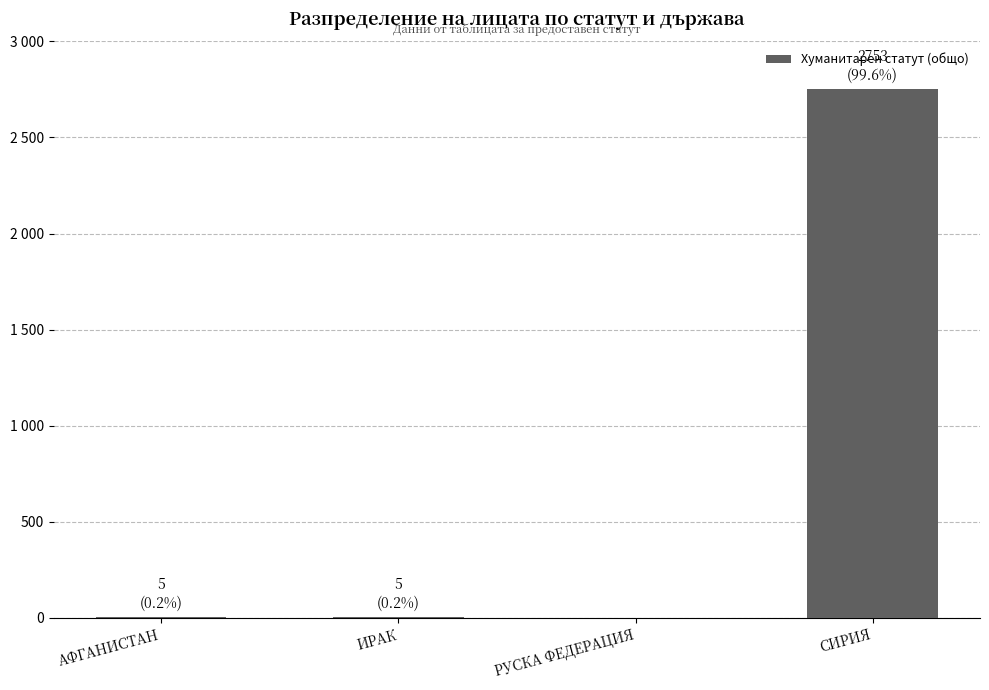

At which category does the chart reach its minimum across all series?

РУСКА ФЕДЕРАЦИЯ